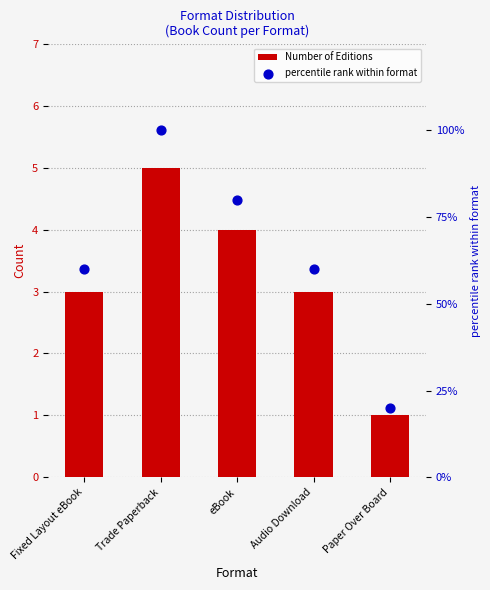

What are all the series names shown in the legend?

Number of Editions, percentile rank within format